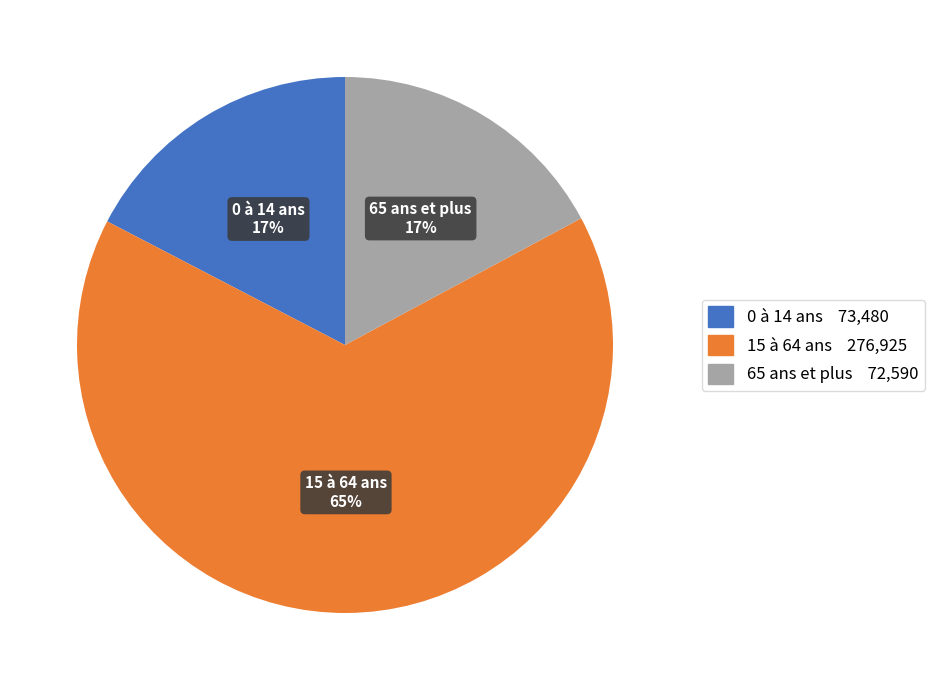

Is it true that 15 à 64 ans is 74% of the pie?

False